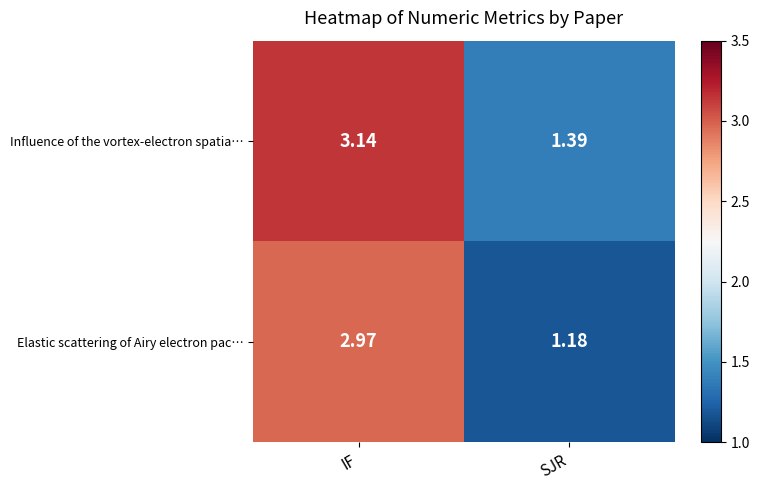

At how many categories does at least one series exceed 3?

1